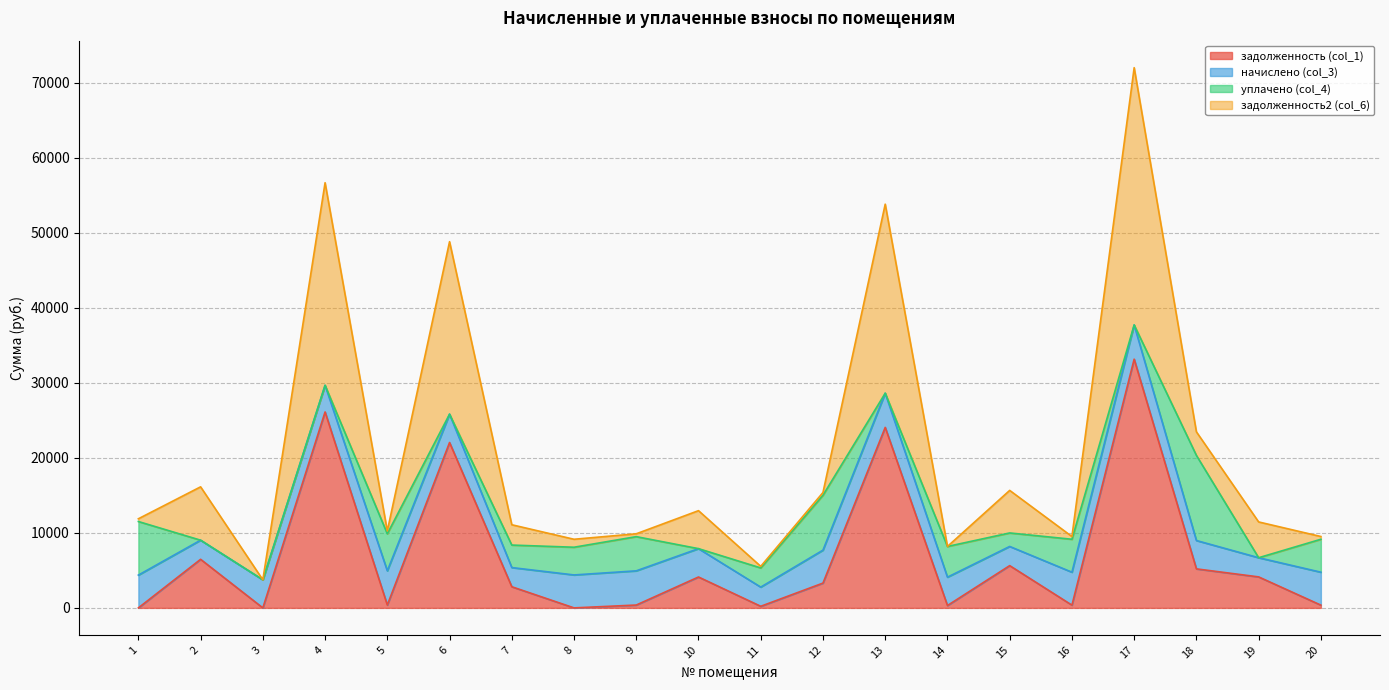

Does the chart display data point markers on the line(s)?

No